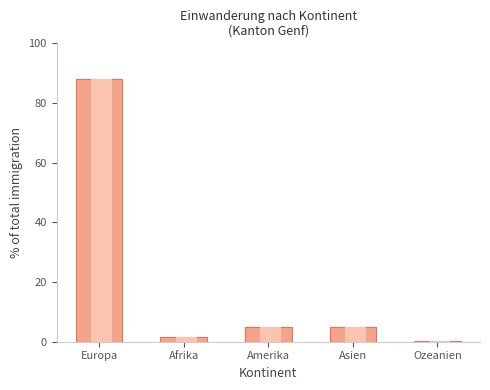

What is the sum of the values at Amerika and Europa?

93.1